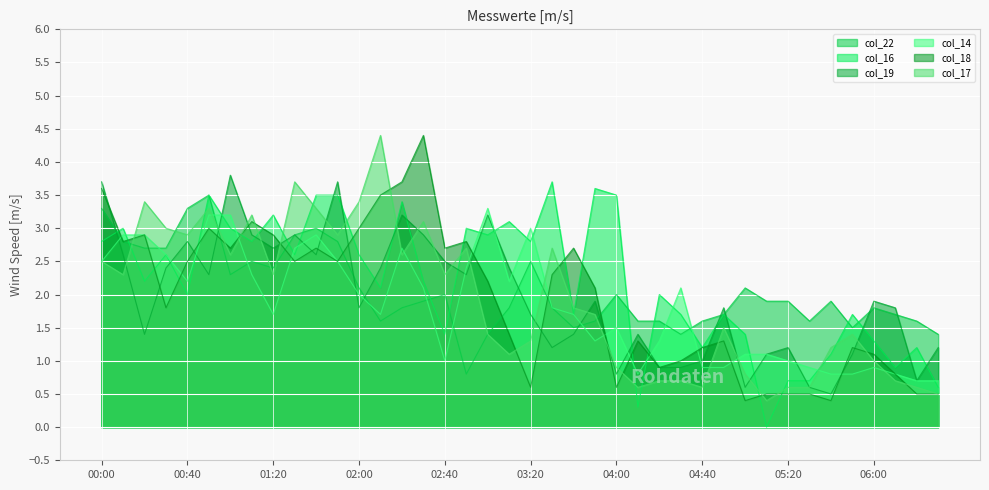

What is the sum of the col_17 values at 05:30 and 02:00?

4.0